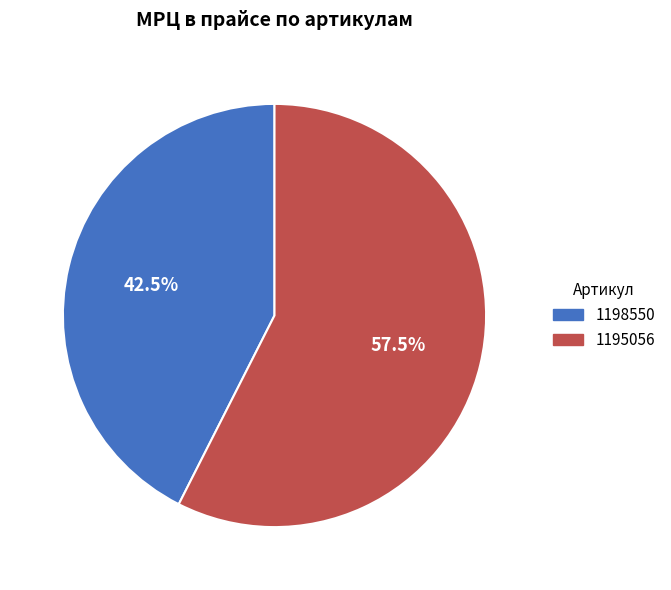

Rank the categories by value from highest to lowest.

1195056, 1198550